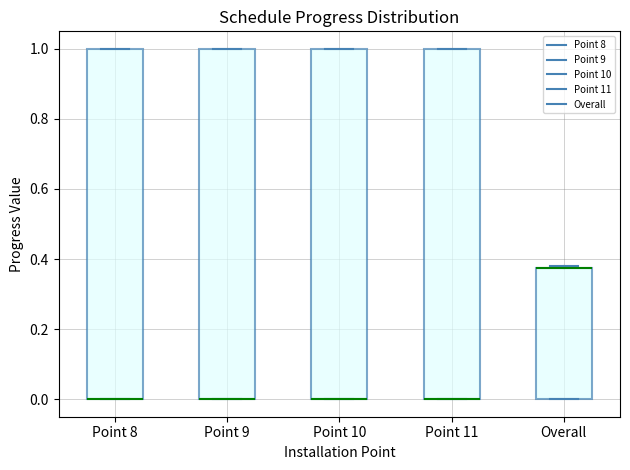

Reading left to right, read every box against the y-axis: the position of its median line, the range the box covers, and the ends of its whiskers. The values are not printed on the chart, so give them approximately, as read against the axis.

Point 8: median 0.00 (drawn on the box's lower edge), box 0.00 to 1.00, whiskers 0.00 to 1.00
Point 9: median 0.00 (drawn on the box's lower edge), box 0.00 to 1.00, whiskers 0.00 to 1.00
Point 10: median 0.00 (drawn on the box's lower edge), box 0.00 to 1.00, whiskers 0.00 to 1.00
Point 11: median 0.00 (drawn on the box's lower edge), box 0.00 to 1.00, whiskers 0.00 to 1.00
Overall: median 0.38 (drawn on the box's upper edge), box 0.00 to 0.38, whiskers 0.00 to 0.38 (just above the box's upper edge)